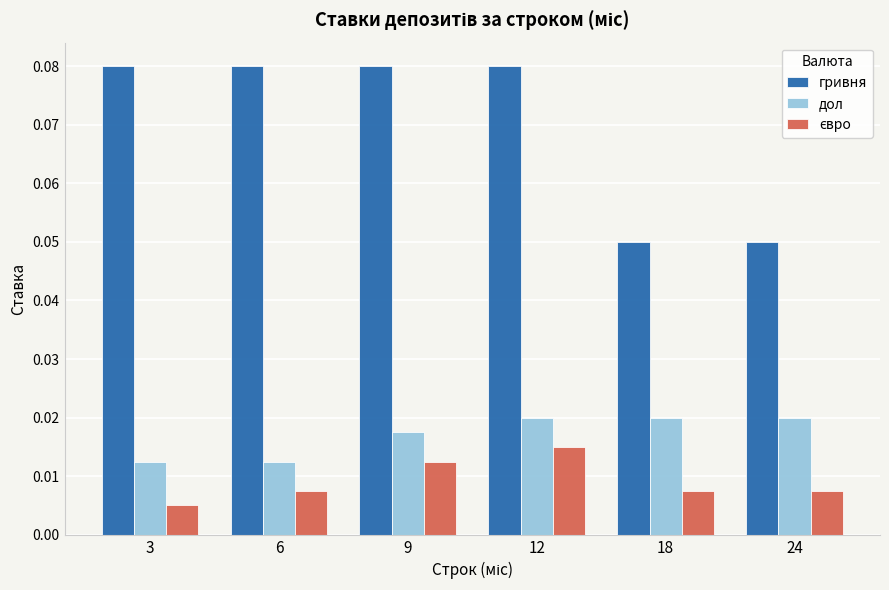

Which series has the widest spread of values?

гривня